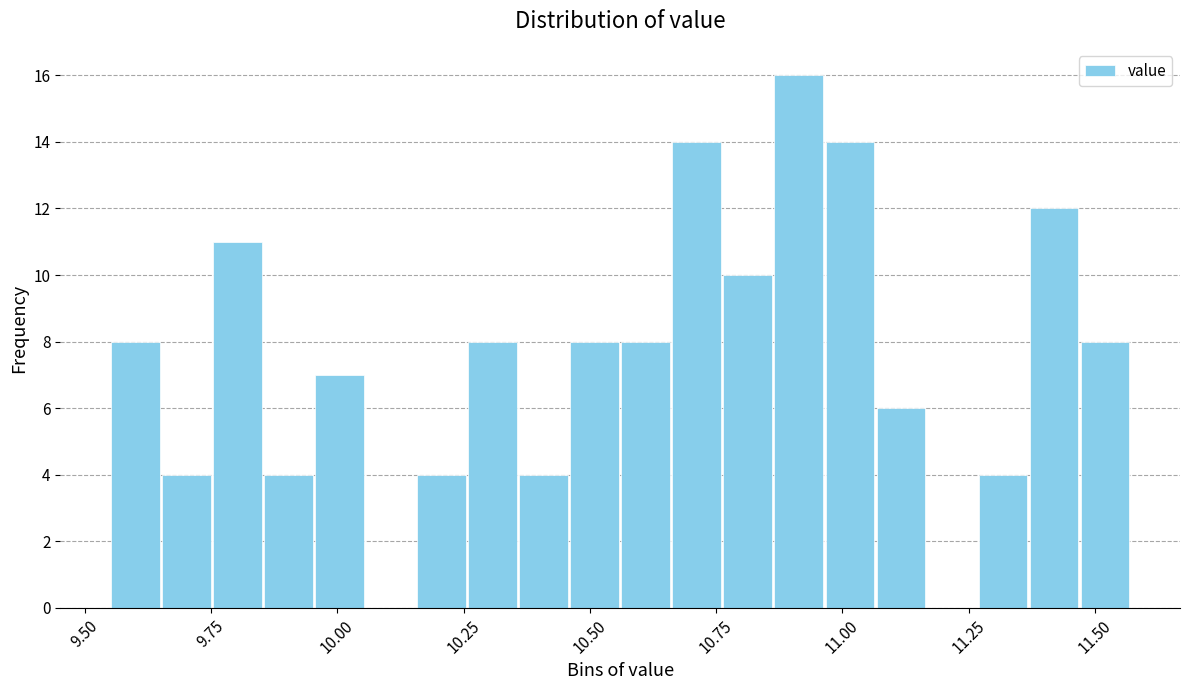

Read against the x-axis, roughly where is the centre of the tallest bar?

10.90